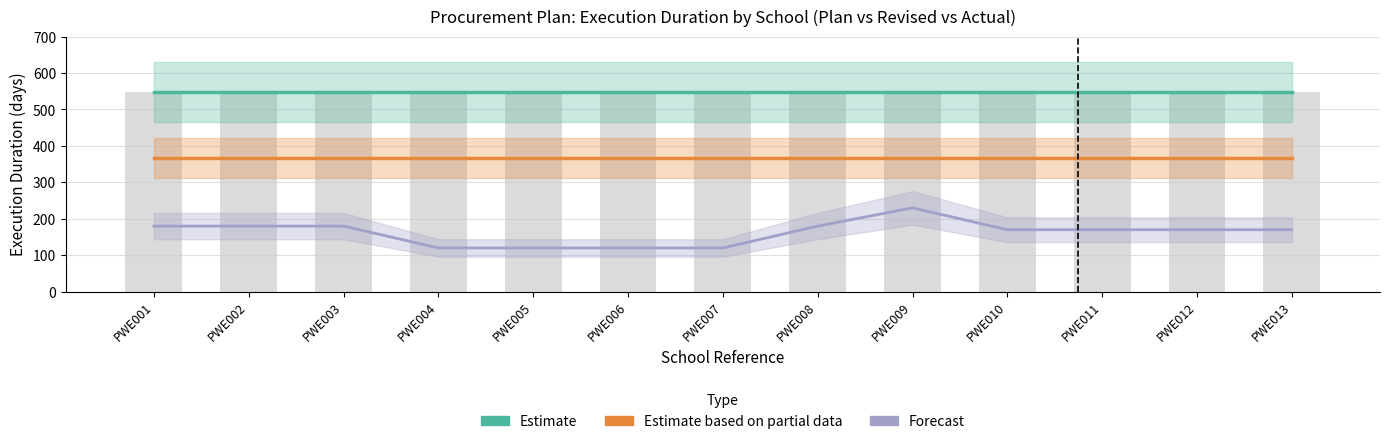

What is the minimum value for Forecast (Actual)?

120